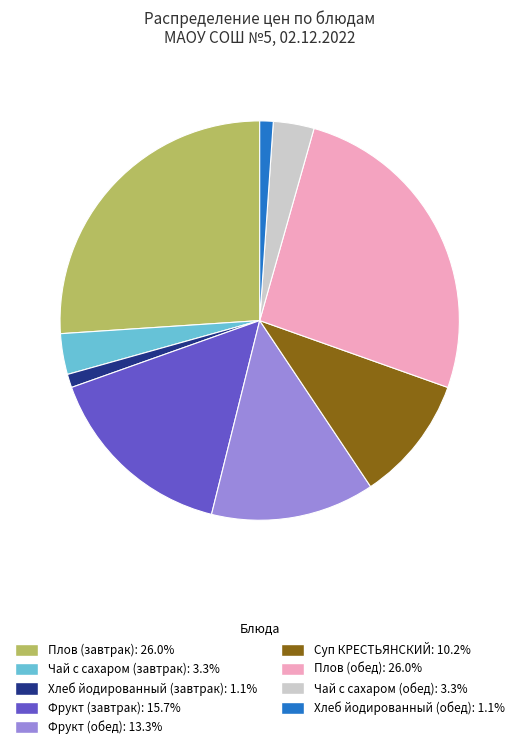

Which has a higher value, Плов (обед) or Хлеб йодированный (обед)?

Плов (обед)